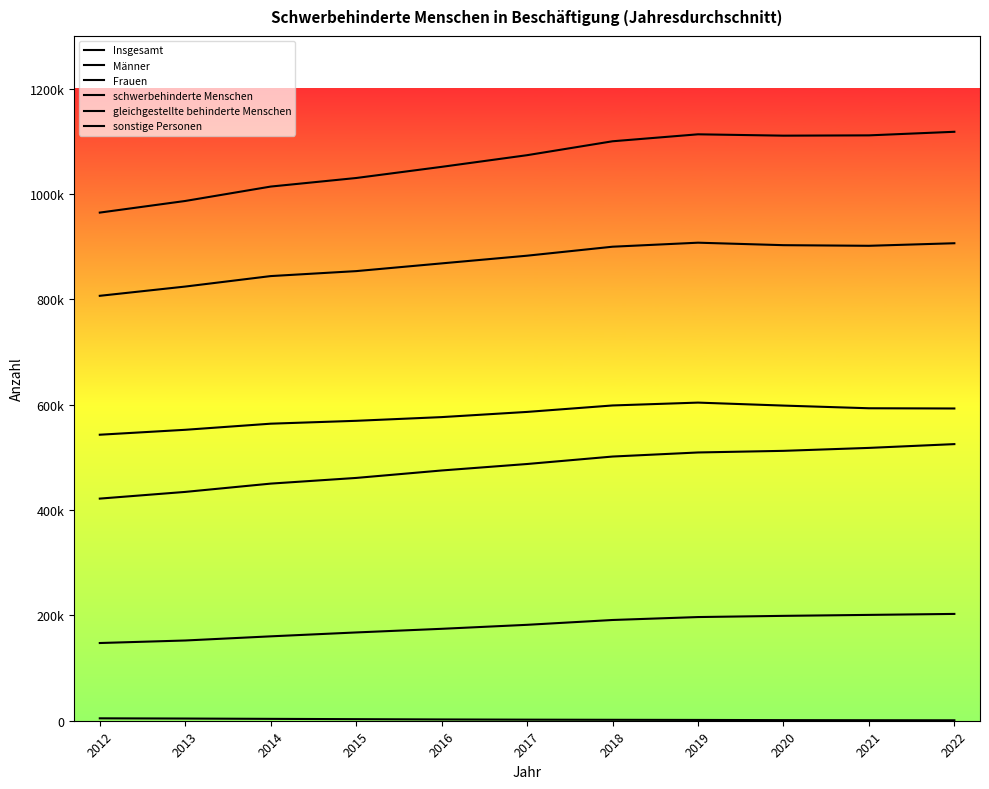

What are all the series names shown in the legend?

Insgesamt, Männer, Frauen, schwerbehinderte Menschen, gleichgestellte behinderte Menschen, sonstige Personen